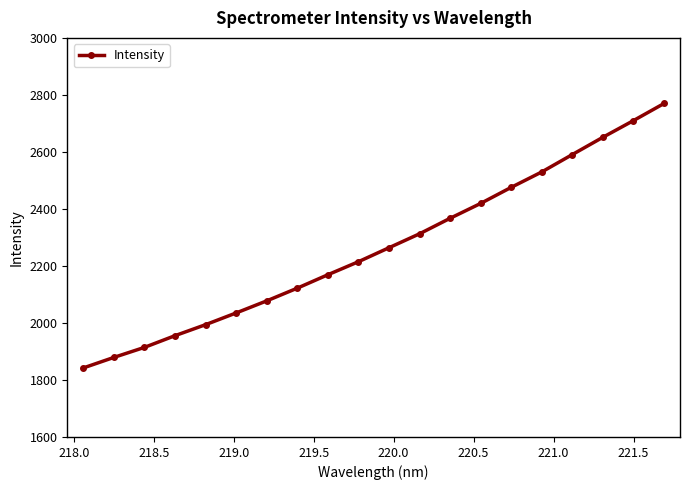

How many lines are shown in the chart?

1